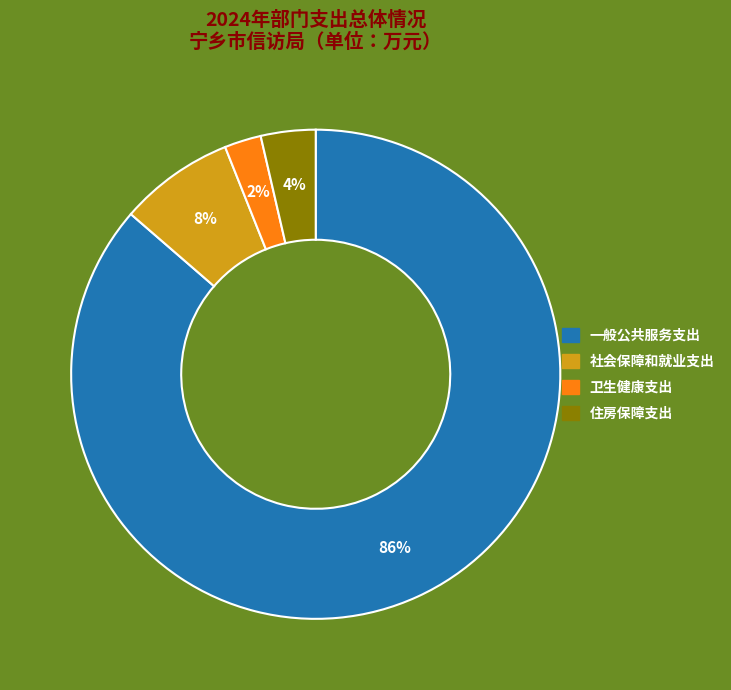

Does 一般公共服务支出 represent more than half of the total?

Yes